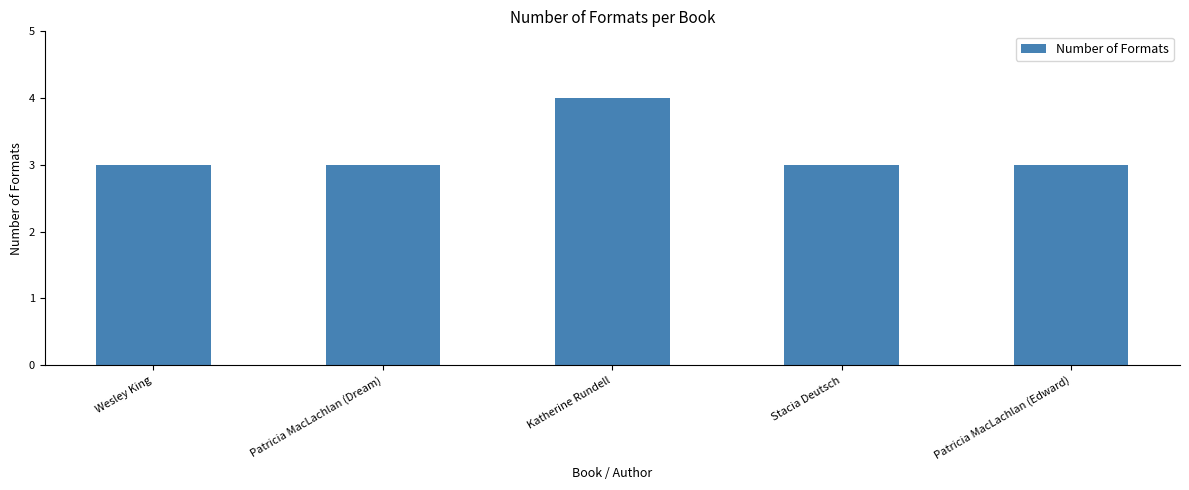

What is the ratio of the value at Patricia MacLachlan (Dream) to the value at Wesley King?

1.0